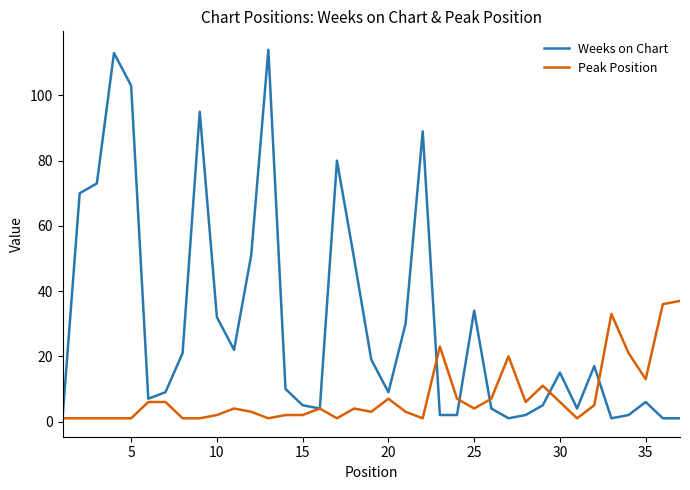

Reading left to right, transcribe all the data shown in this chart.

Weeks on Chart: 1	70	73	113	103	7	9	21	95	32	22	51	114	10	5	4	80	50	19	9	30	89	2	2	34	4	1	2	5	15	4	17	1	2	6	1	1
Peak Position: 1	1	1	1	1	6	6	1	1	2	4	3	1	2	2	4	1	4	3	7	3	1	23	7	4	7	20	6	11	6	1	5	33	21	13	36	37